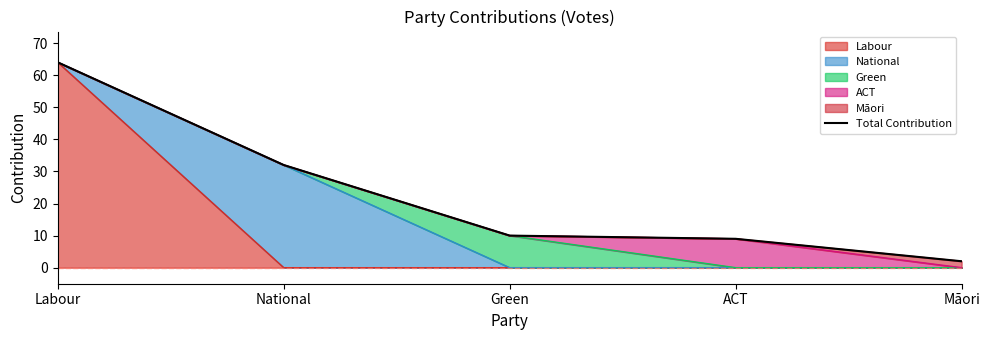

What is the label of the 3rd point from the right?

Green